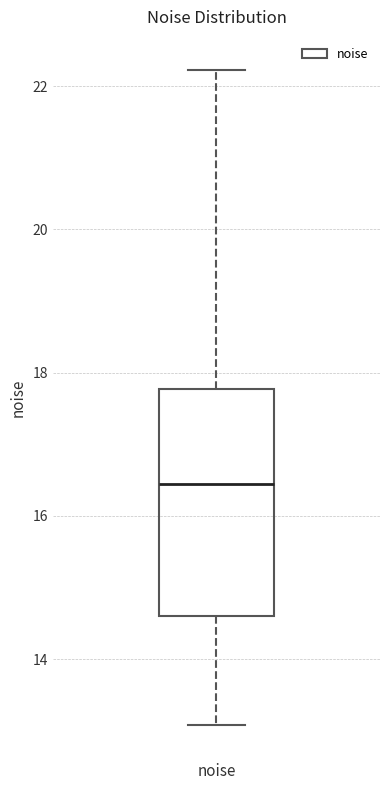

Transcribe this box plot: give where the median line is, the range the box spans, and where the two whiskers end, as read against the y-axis. The values are not printed on the chart, so give them approximately, as read against the axis.

median 16.4, box 14.6 to 17.8, whiskers 13.0 to 22.2